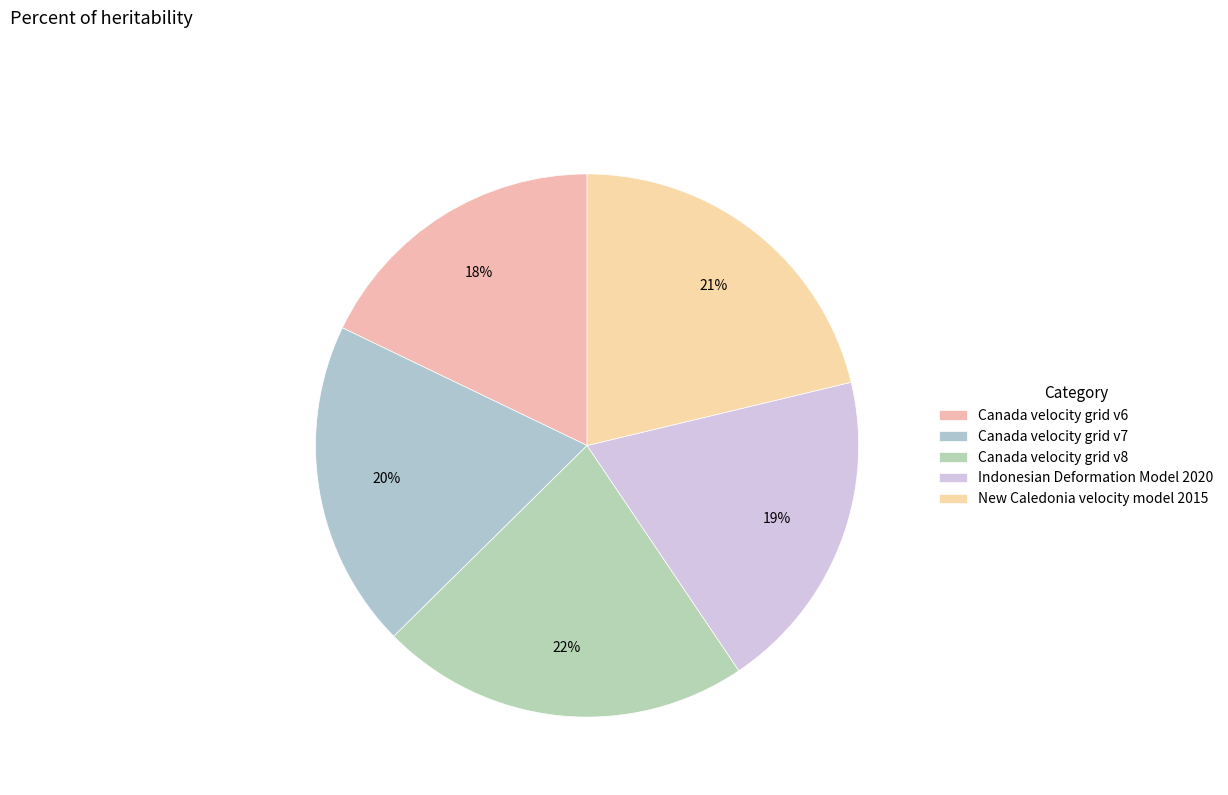

Is it true that Canada velocity grid v7 is 14% of the pie?

False